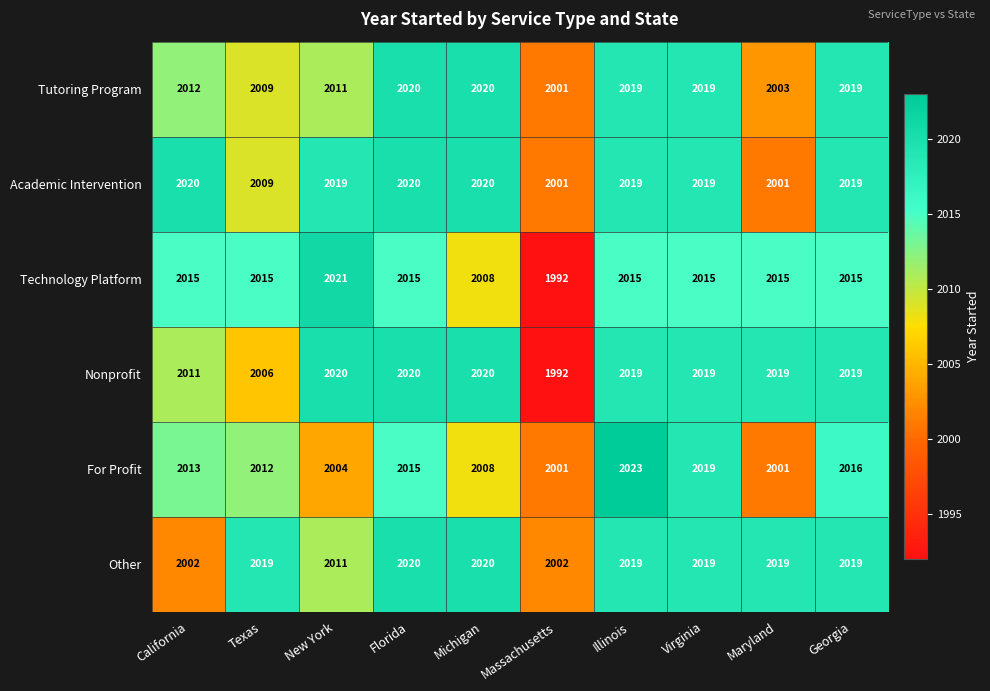

Which series has the widest spread of values?

Technology Platform